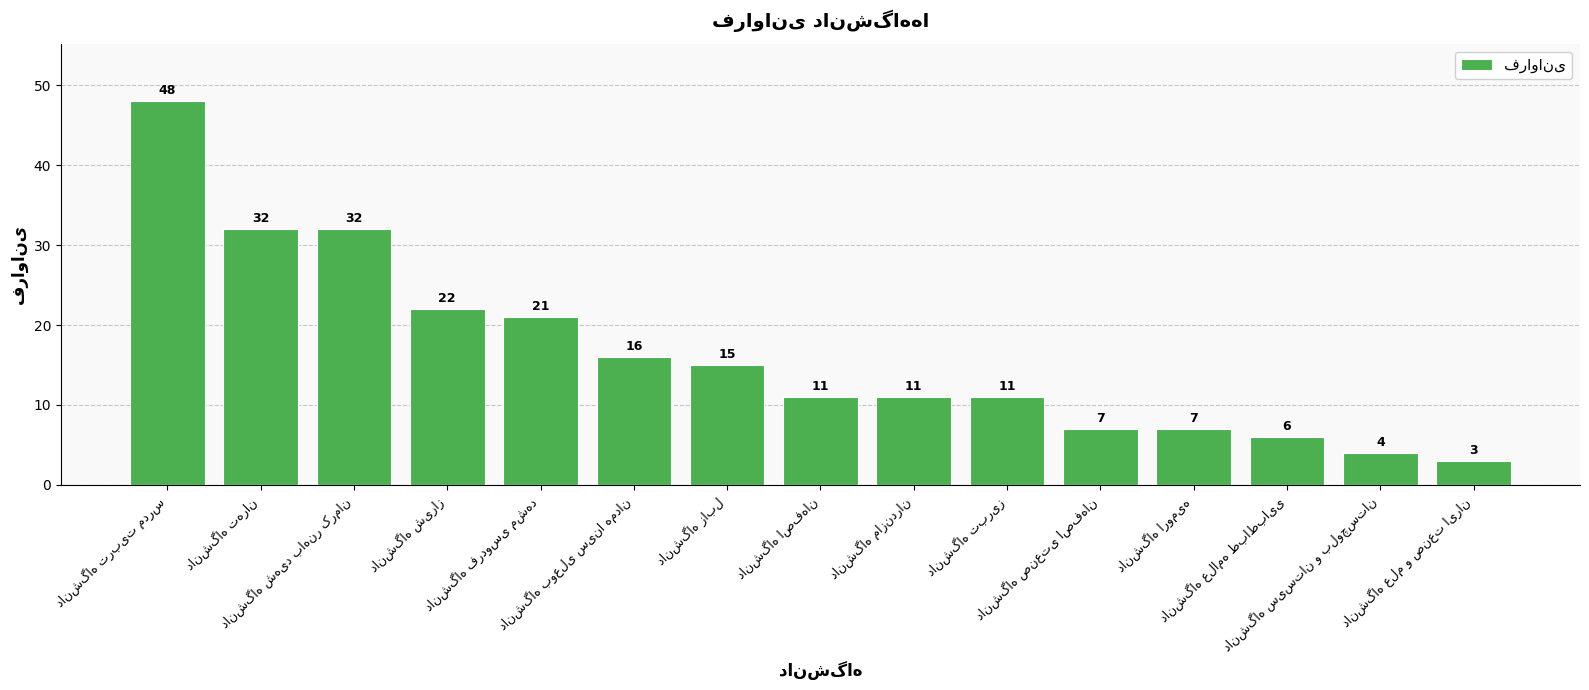

What is the difference between the maximum and minimum values?

45